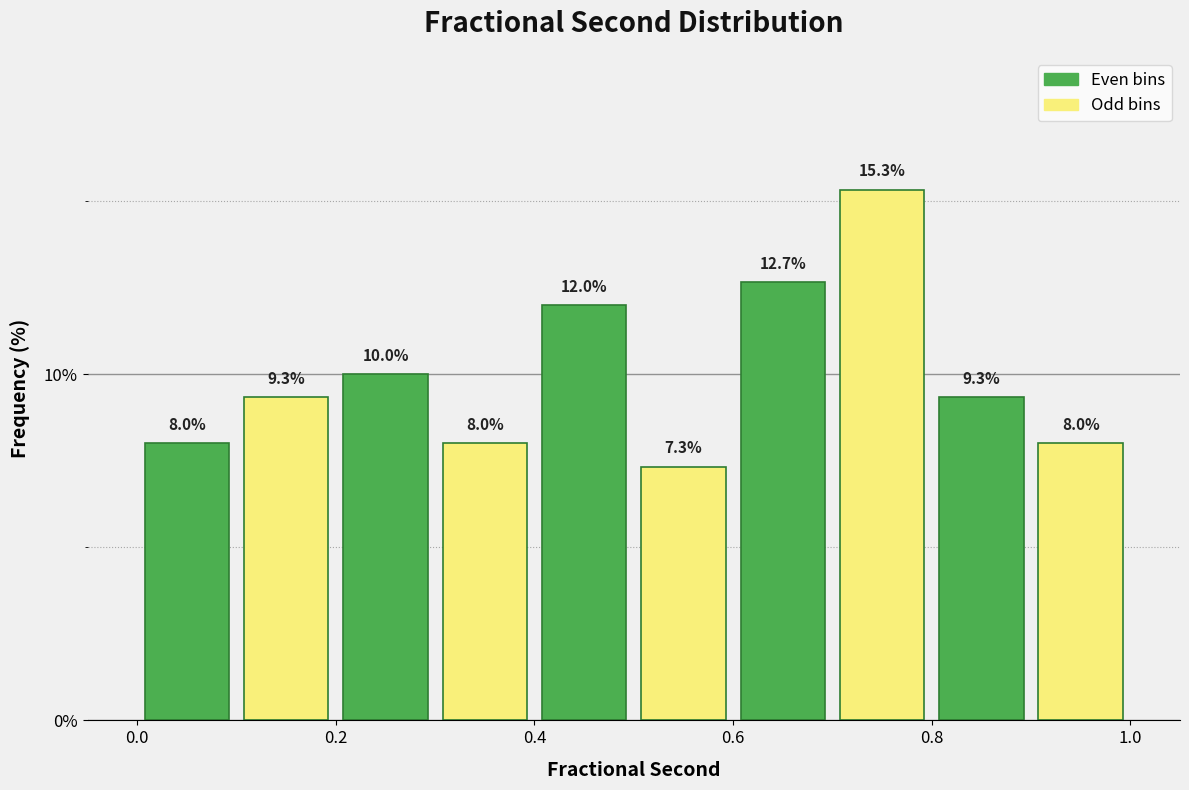

Reading left to right, transcribe this chart: for each bar, give the range it covers on the x-axis and its height.

0.0 to 0.1: 8.0
0.1 to 0.2: 9.3
0.2 to 0.3: 10.0
0.3 to 0.4: 8.0
0.4 to 0.5: 12.0
0.5 to 0.6: 7.3
0.6 to 0.7: 12.7
0.7 to 0.8: 15.3
0.8 to 0.9: 9.3
0.9 to 1.0: 8.0